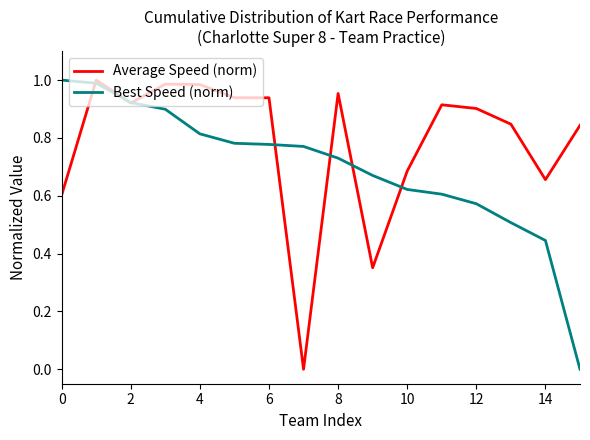

Which series has the largest total across all categories?

Average Speed (norm)